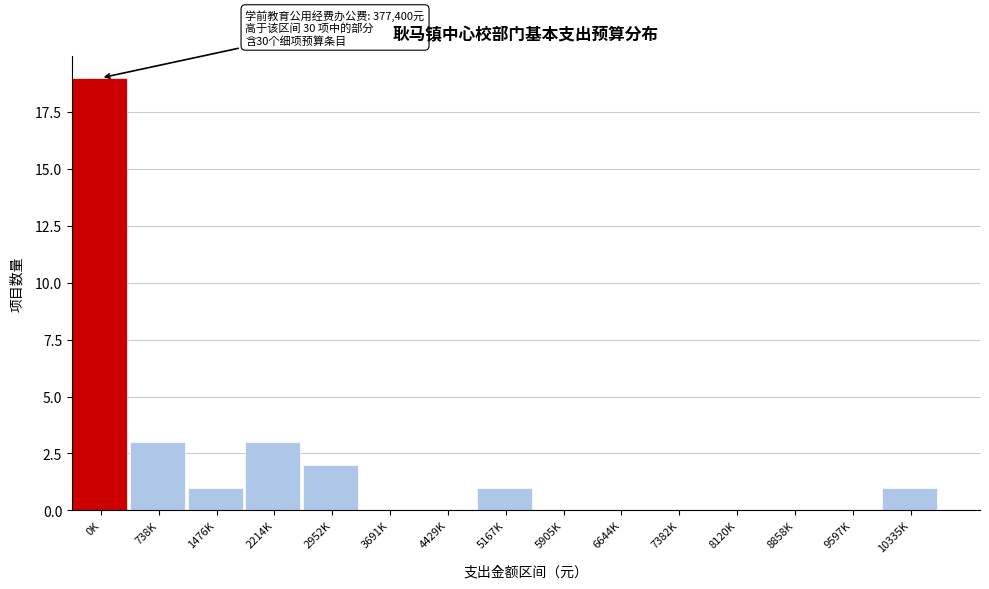

Reading left to right, what are all the values shown in this chart?

0K=19	738K=3	1476K=1	2214K=3	2952K=2	3691K=0	4429K=0	5167K=1	5905K=0	6644K=0	7382K=0	8120K=0	8858K=0	9597K=0	10335K=1